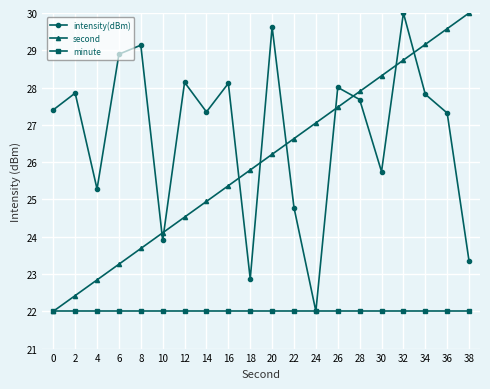

Which series has the largest total across all categories?

intensity(dBm)